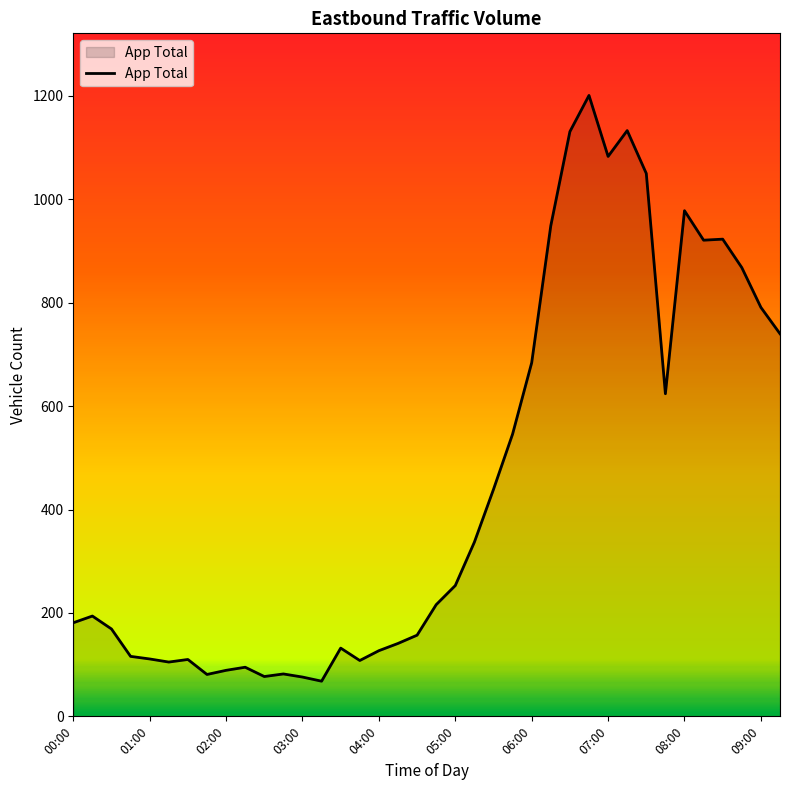

What is the smallest value displayed?

68